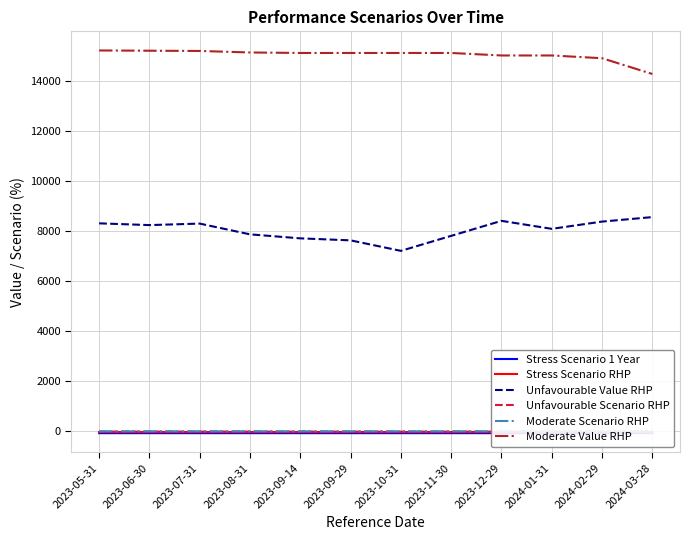

The value of Unfavourable Scenario RHP at 2023-10-31 is -6.3. True or false?

True